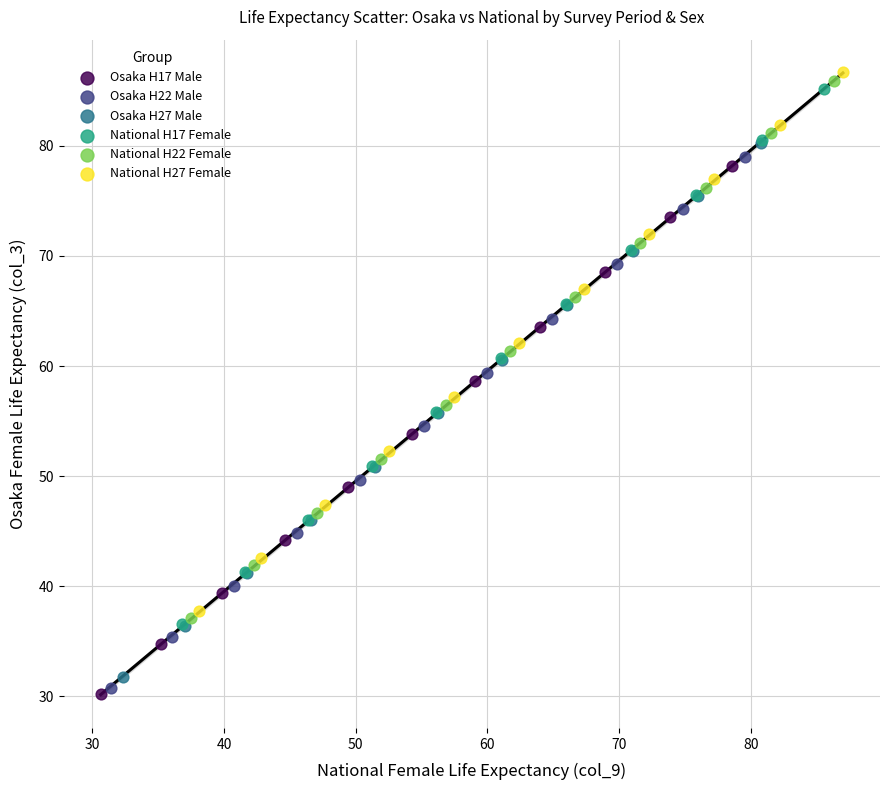

Which series has the widest spread of Y values?

National H27 Female